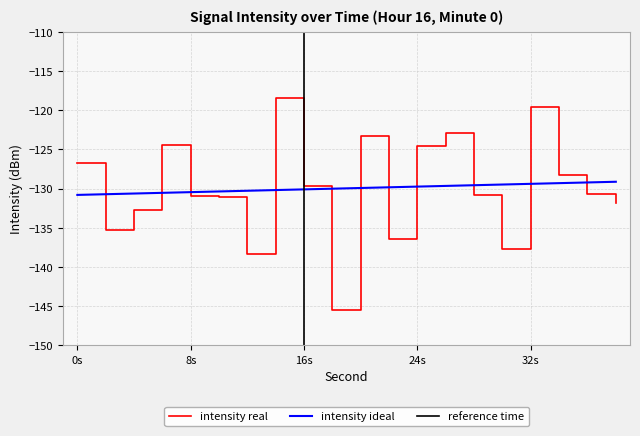

True or false: the data has more than 0 interior local peaks.

True